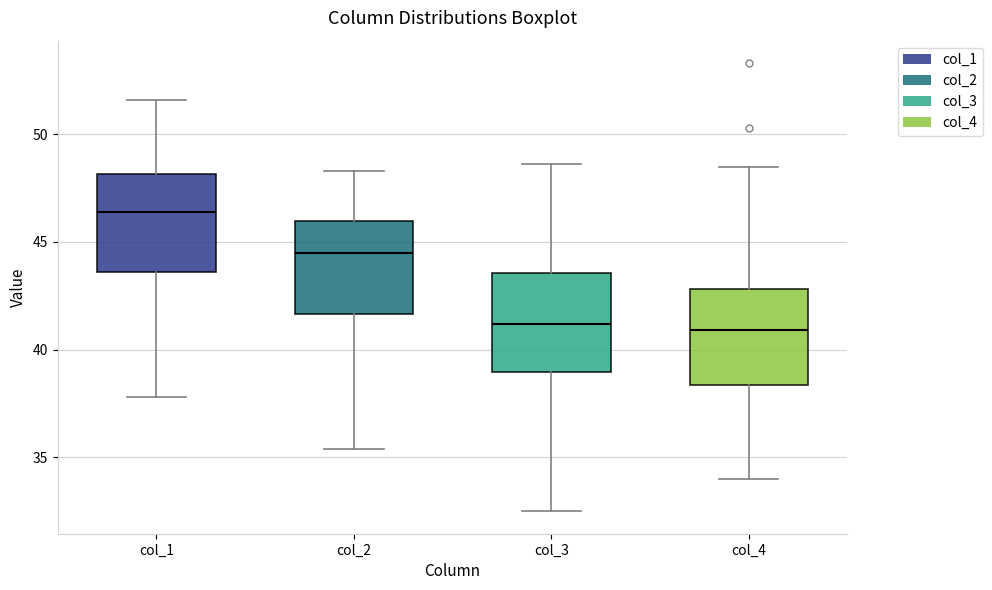

Which box's median line is the highest?

col_1